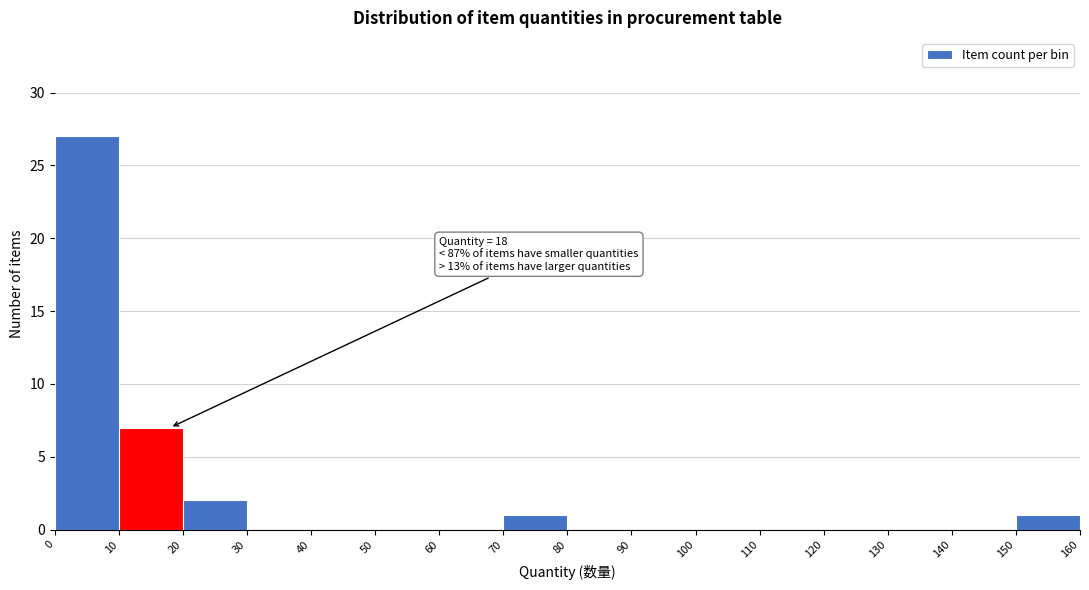

Over which range of the x-axis is the bar tallest?

0 to 10